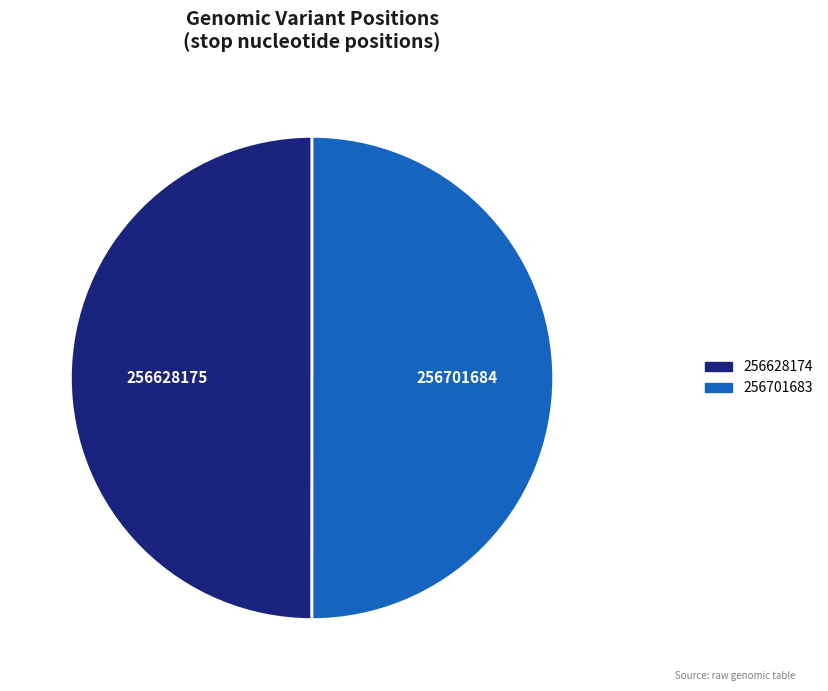

The 256701683 slice represents 50% of the pie. True or false?

True